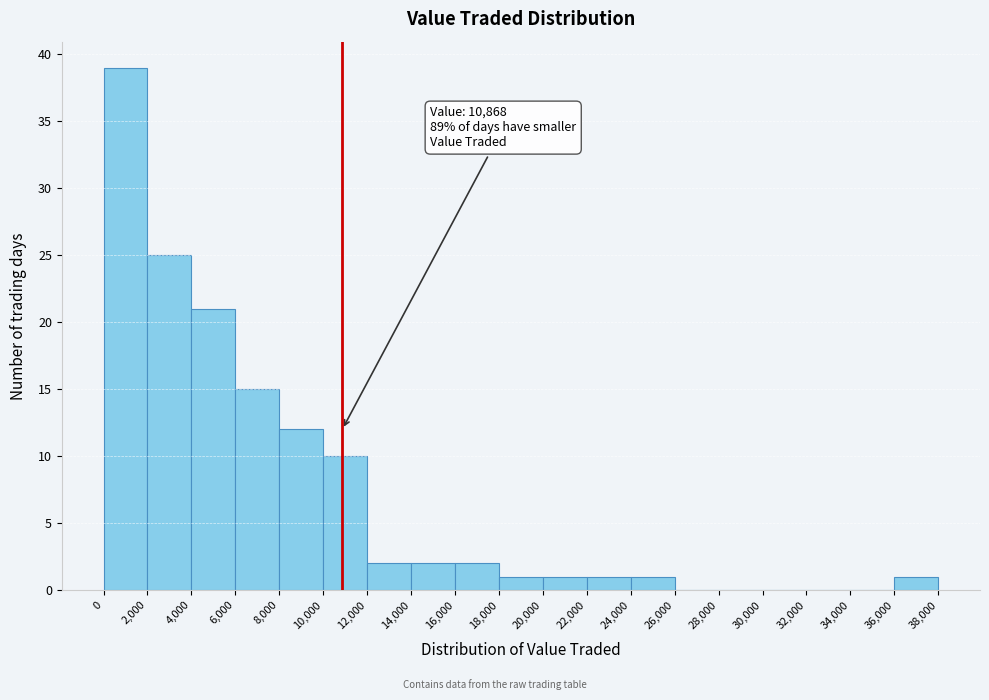

Which range on the x-axis has the tallest bar?

0 to 2,000